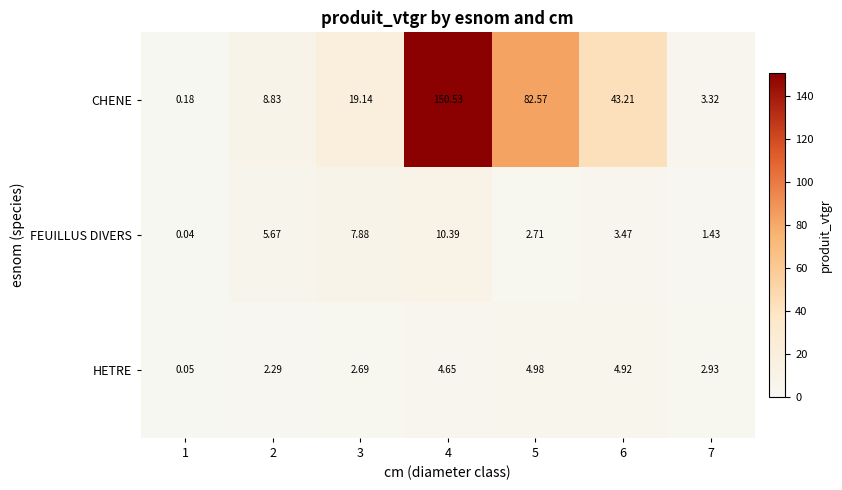

Which series changed the most between 1 and 3?

CHENE